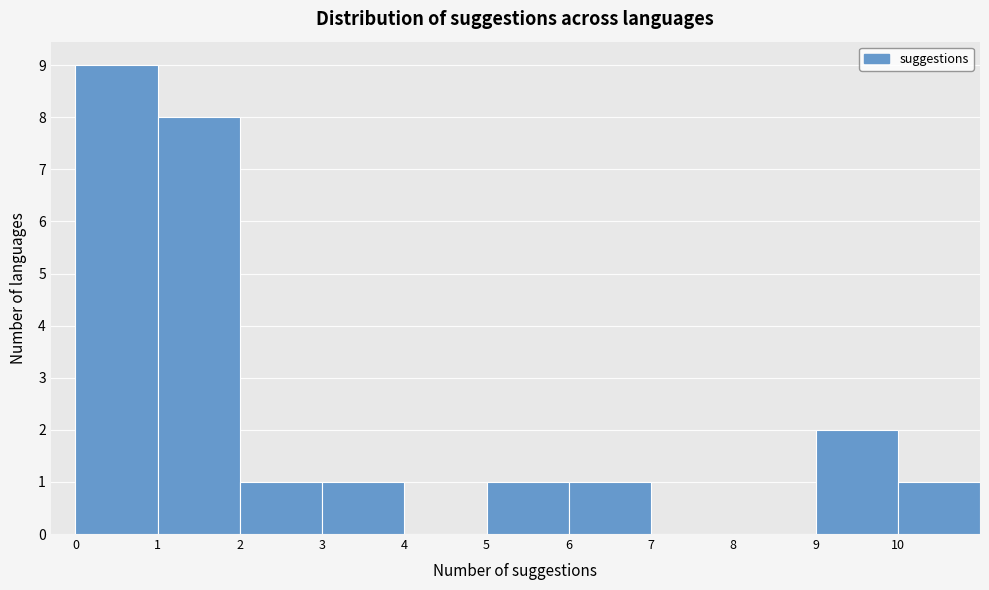

Over which range of the x-axis is the bar tallest?

0 to 1